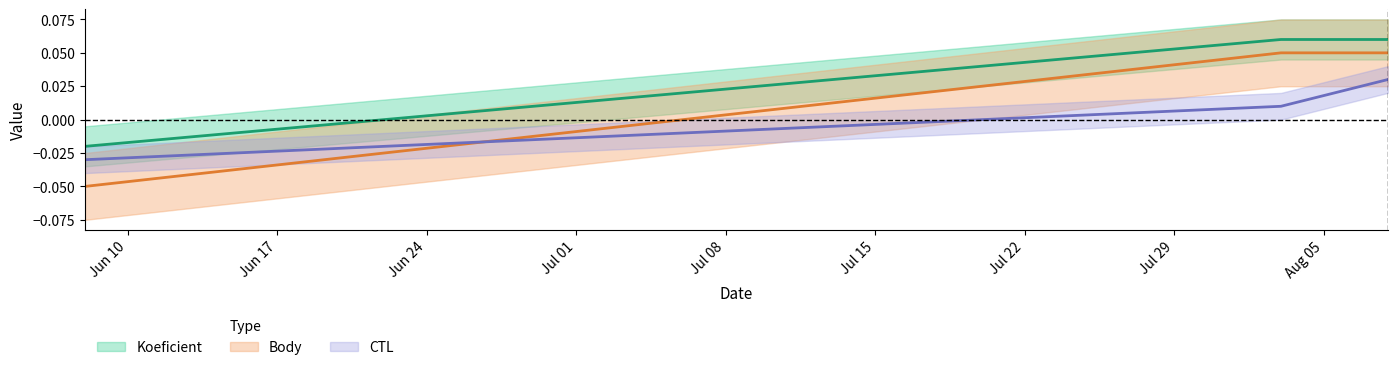

Between 2024-06-08 and 2024-08-08, which is larger?

2024-08-08